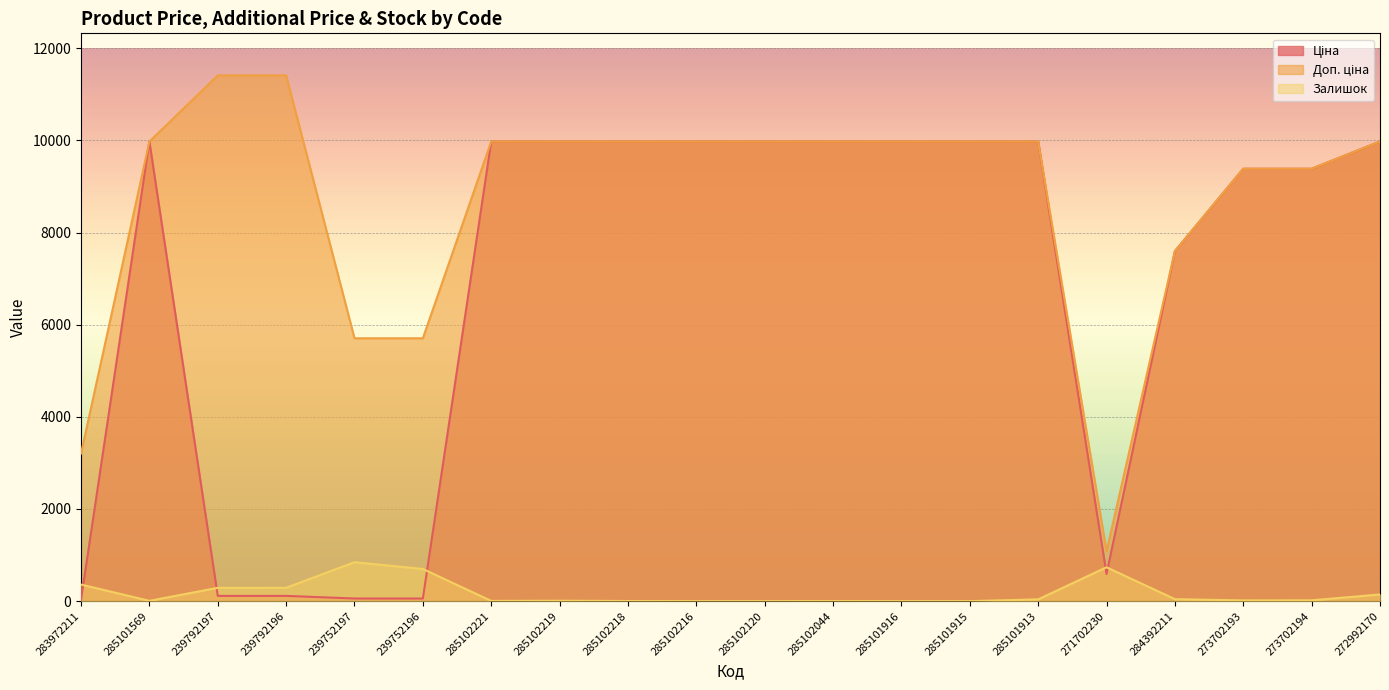

True or false: Доп. ціна and Залишок intersect in this chart.

False